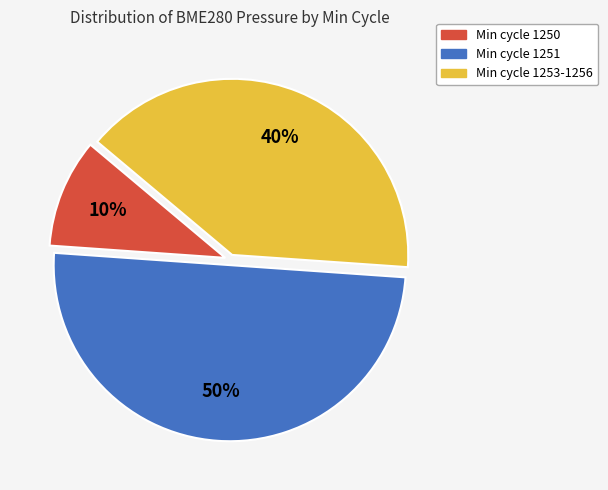

To the nearest percent, what is the difference between the largest and smallest slice percentages?

40%